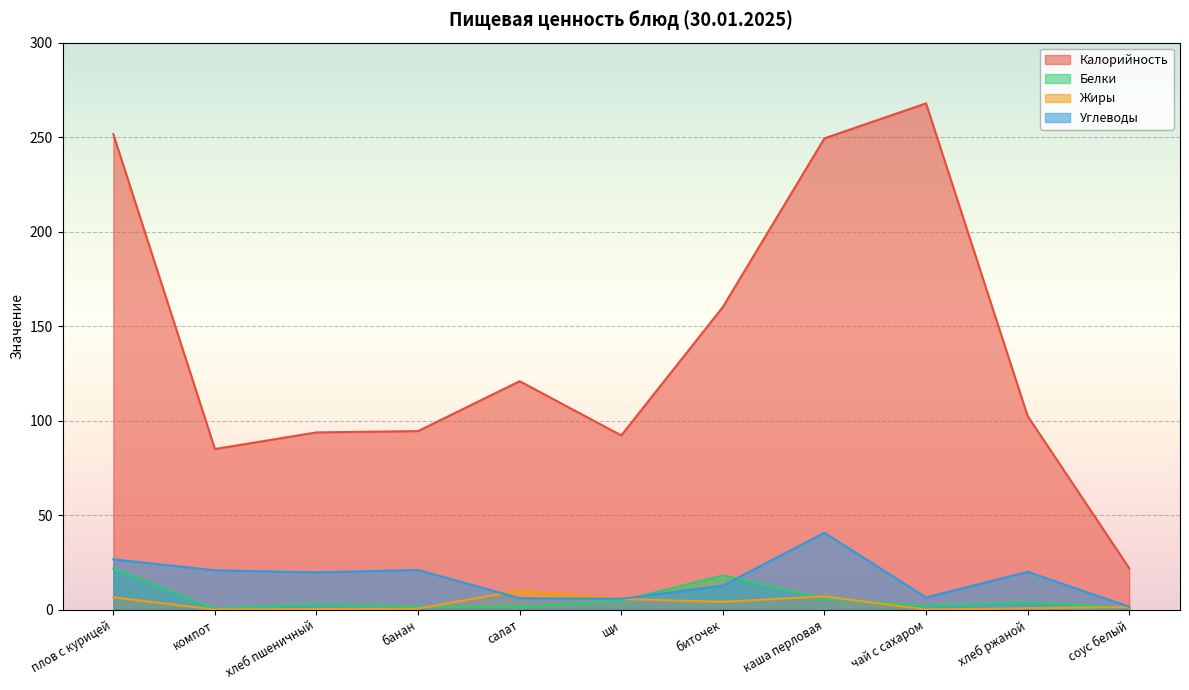

What is the total value across all series at хлеб пшеничный?

116.8